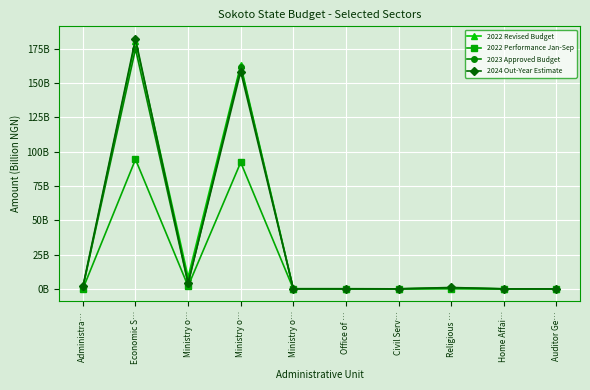

What are all the series names shown in the legend?

2022 Revised Budget, 2022 Performance Jan-Sep, 2023 Approved Budget, 2024 Out-Year Estimate